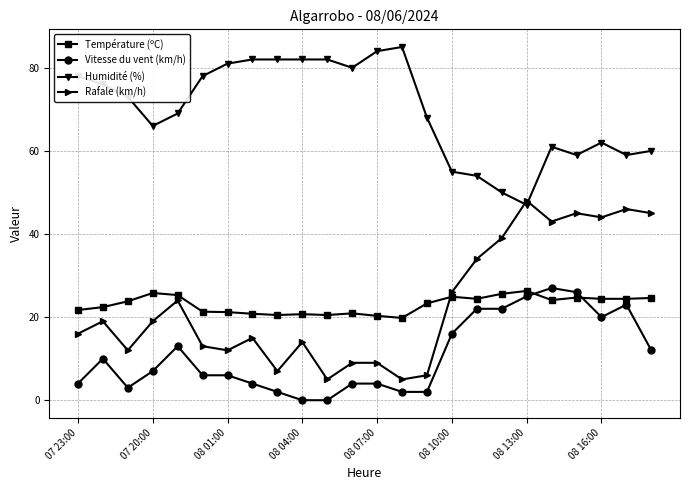

What is the maximum value for Température (ºC)?

26.3